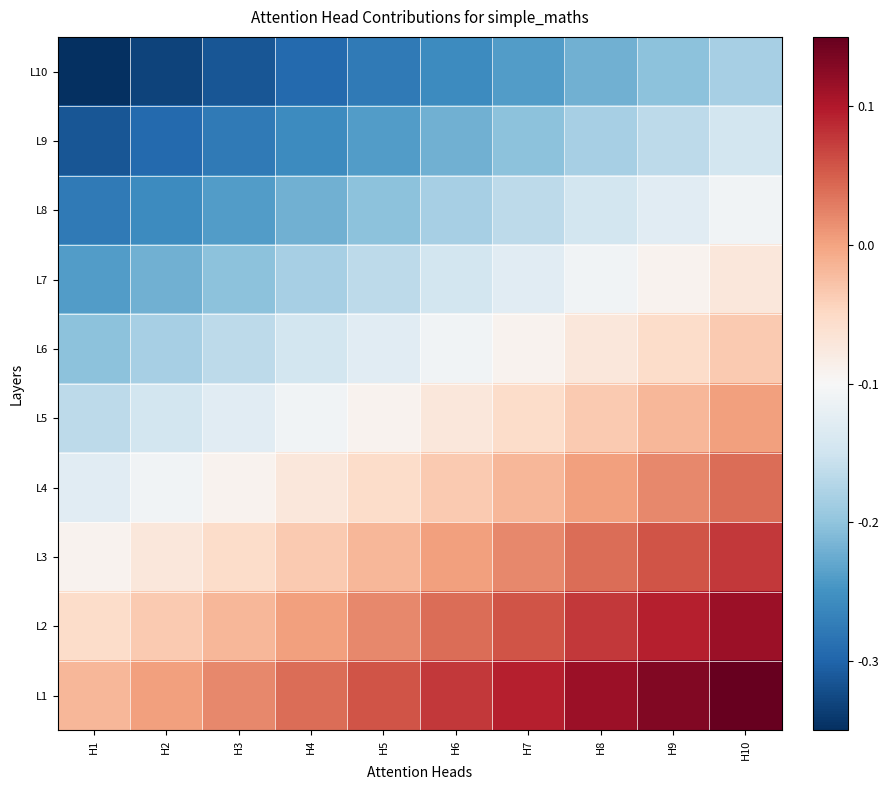

Rank the series at H8 from lowest to highest value.

L10, L9, L8, L7, L6, L5, L4, L3, L2, L1